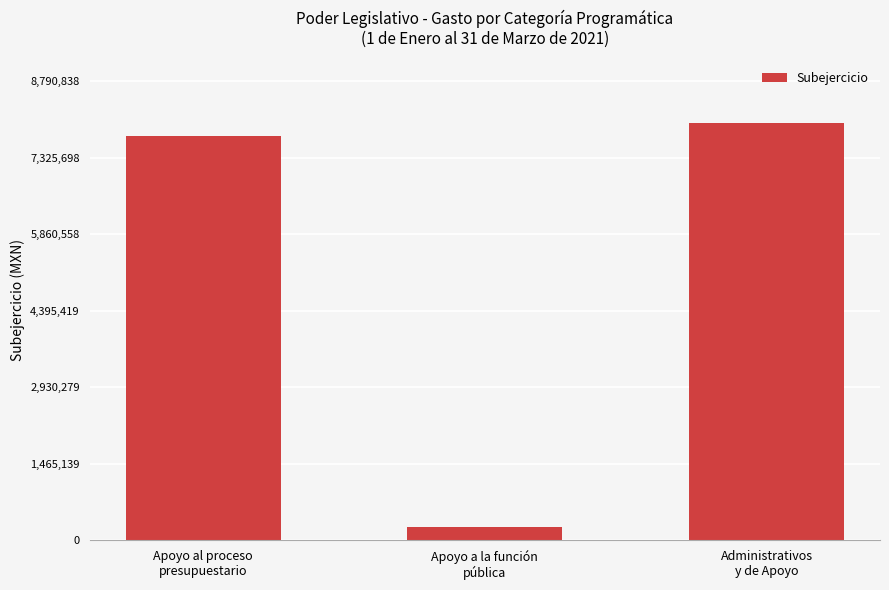

How many data points are less than 7743821?

1